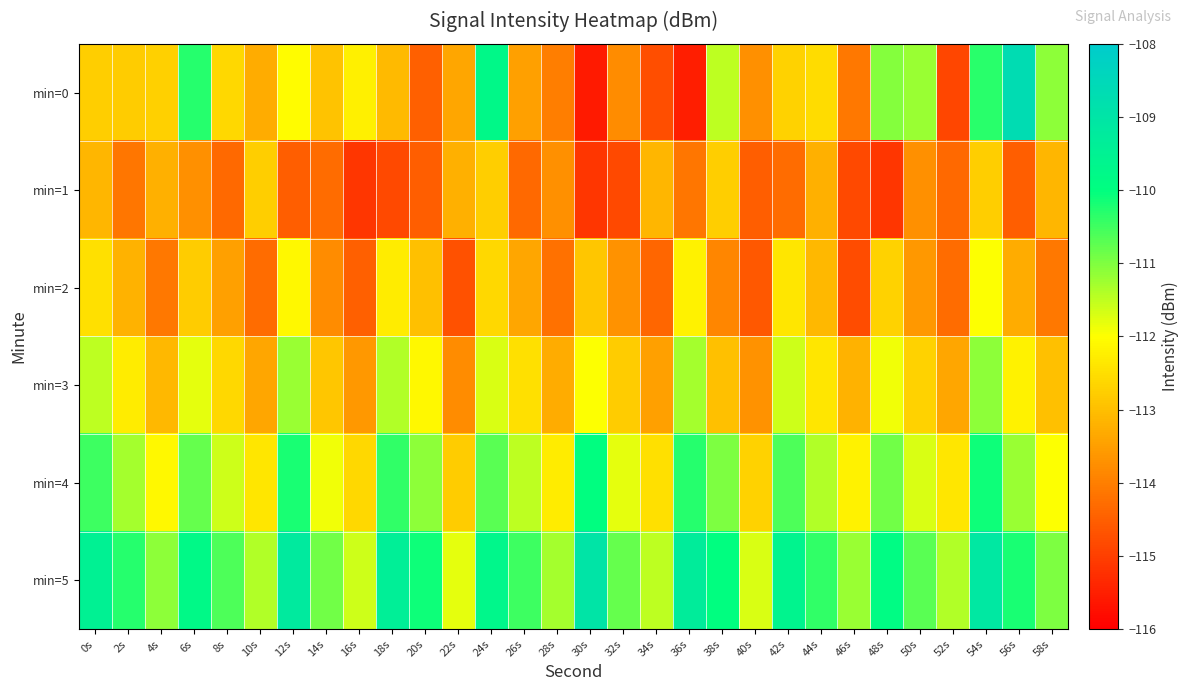

What is the total value across all series at 42s?

-671.2